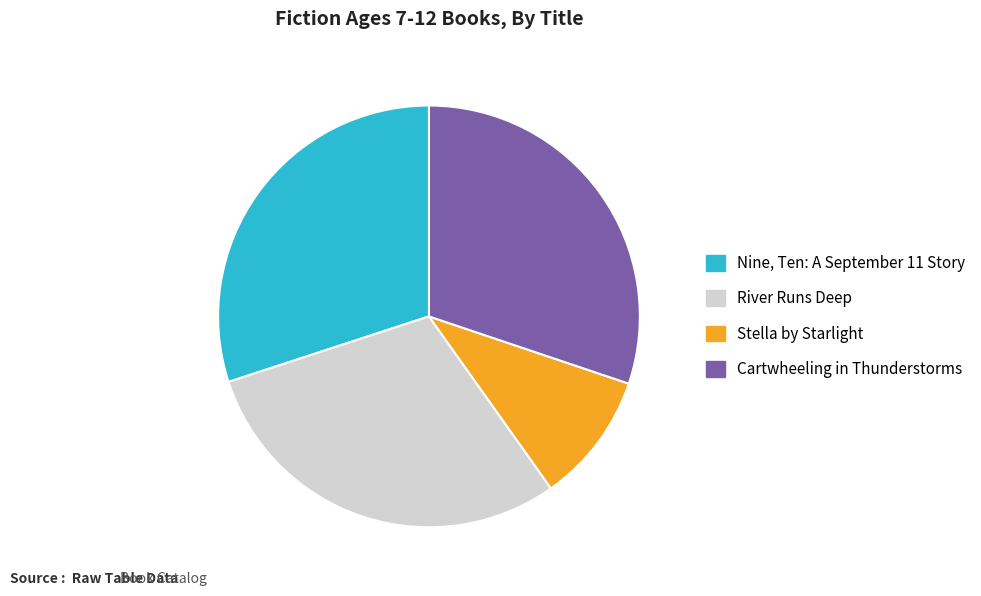

Does Nine, Ten: A September 11 Story represent more than half of the total?

No